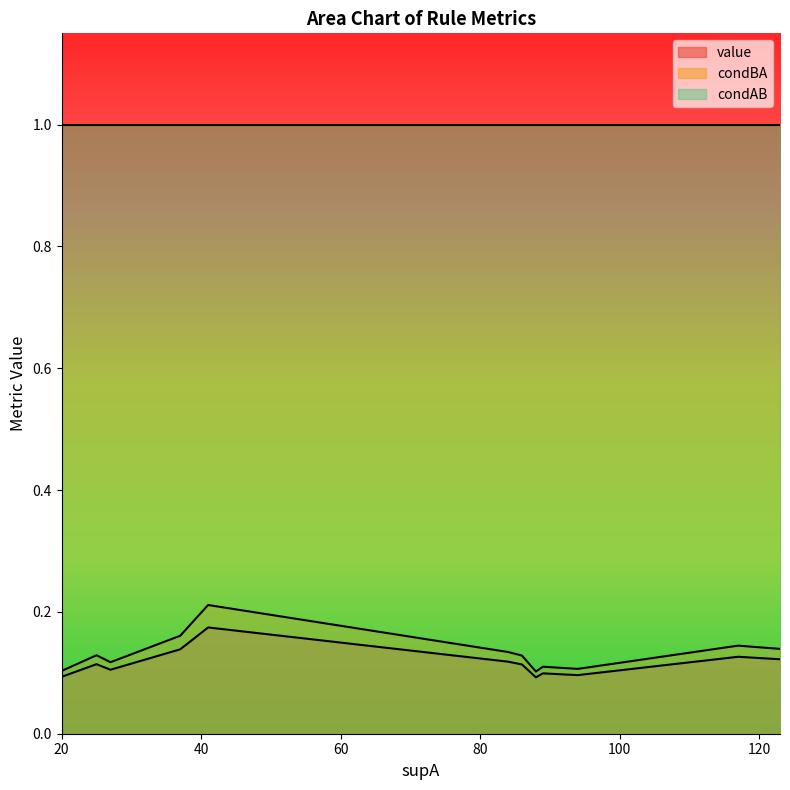

Which series has the widest spread of values?

condBA